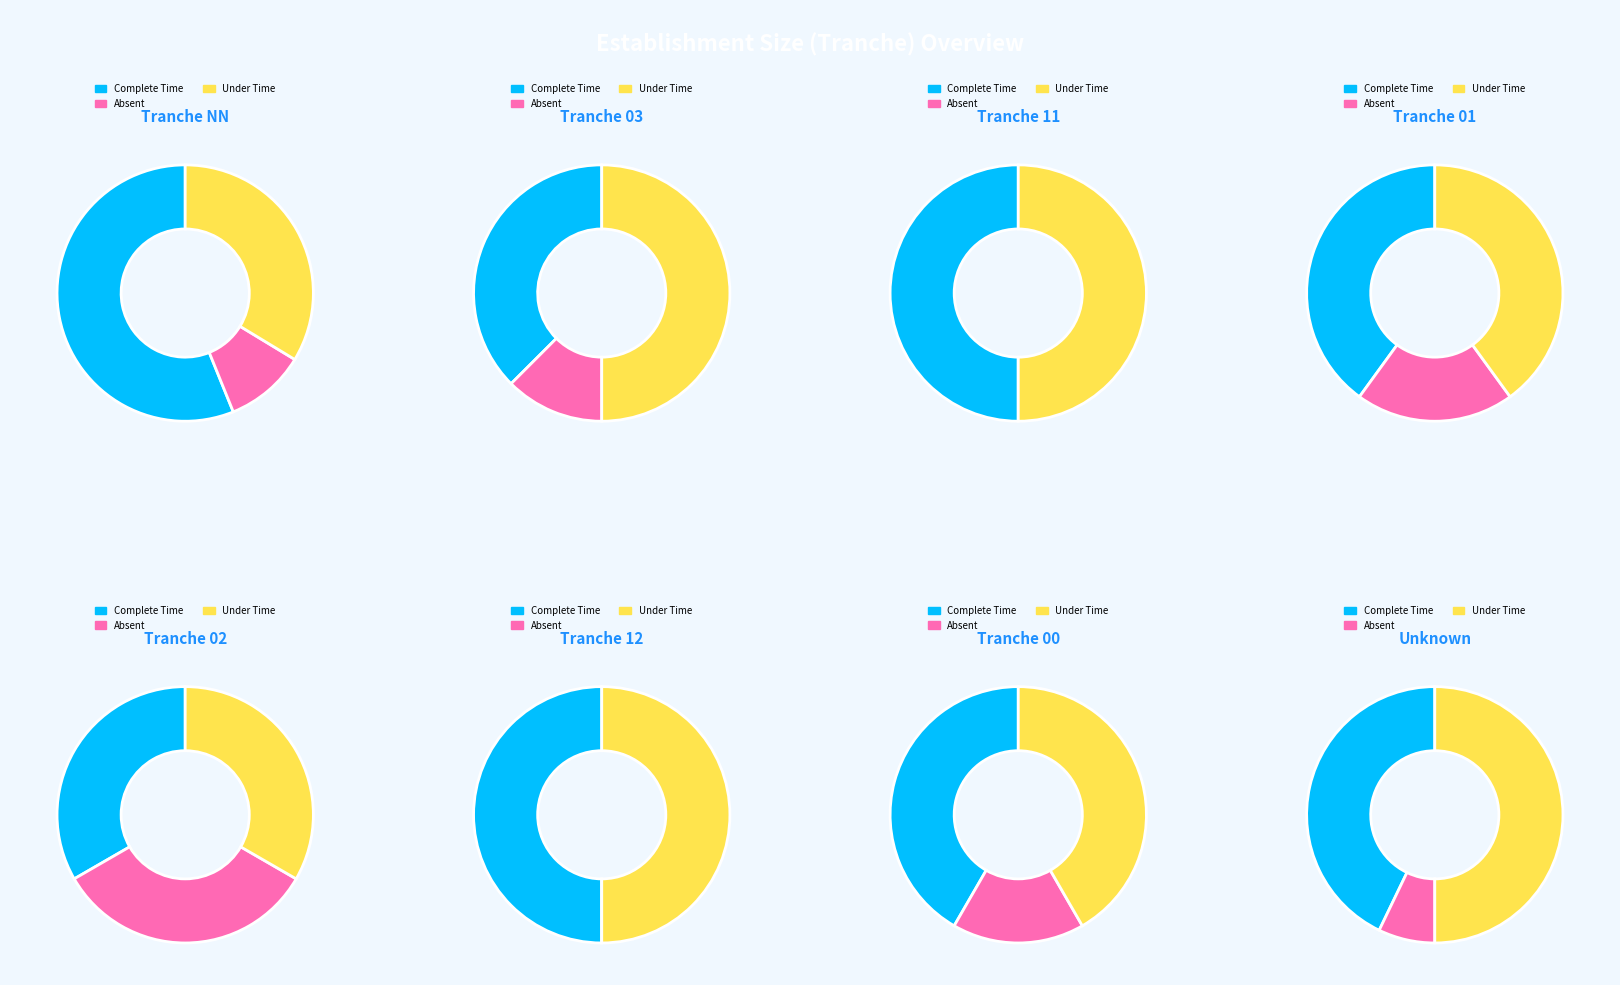

Which category has the biggest portion of the pie?

NN